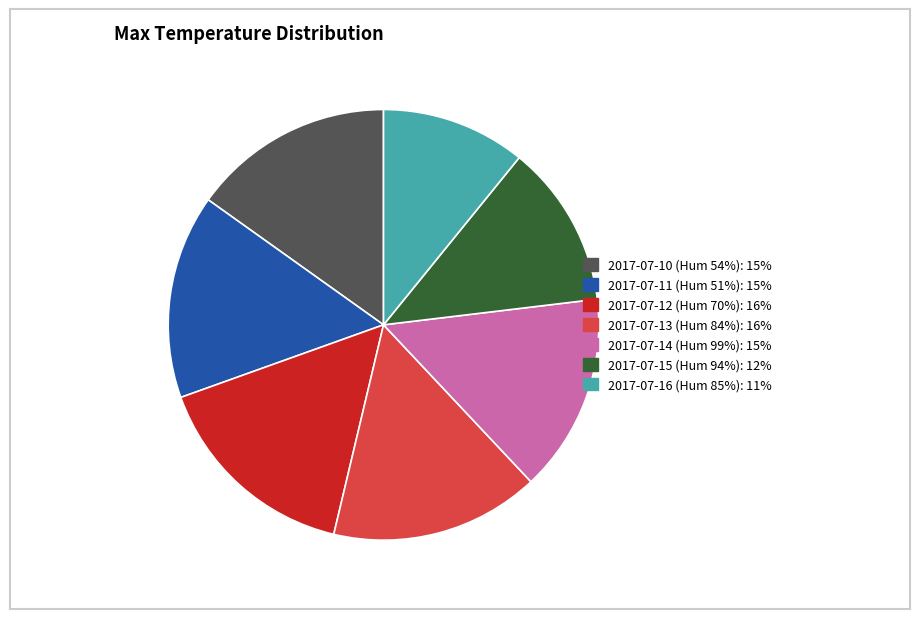

Which slice is the smallest?

2017-07-16